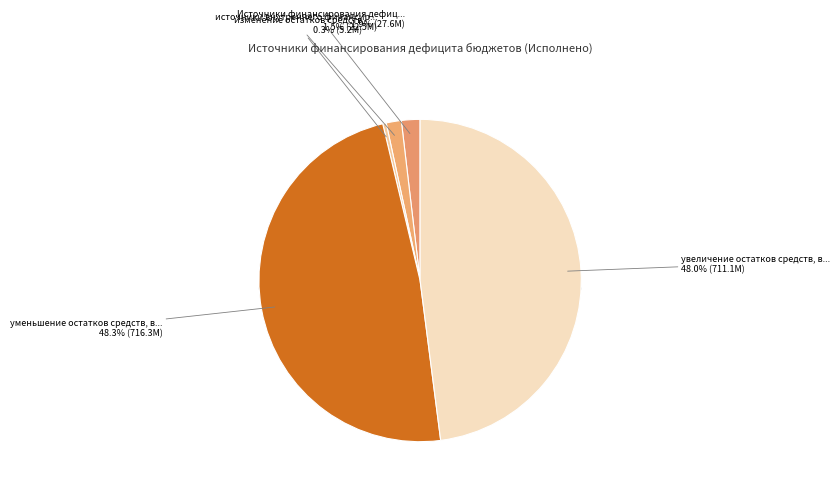

What is the change in value from Источники финансирования дефицита бюджетов to источники внутреннего финансирования?

-5184788.8